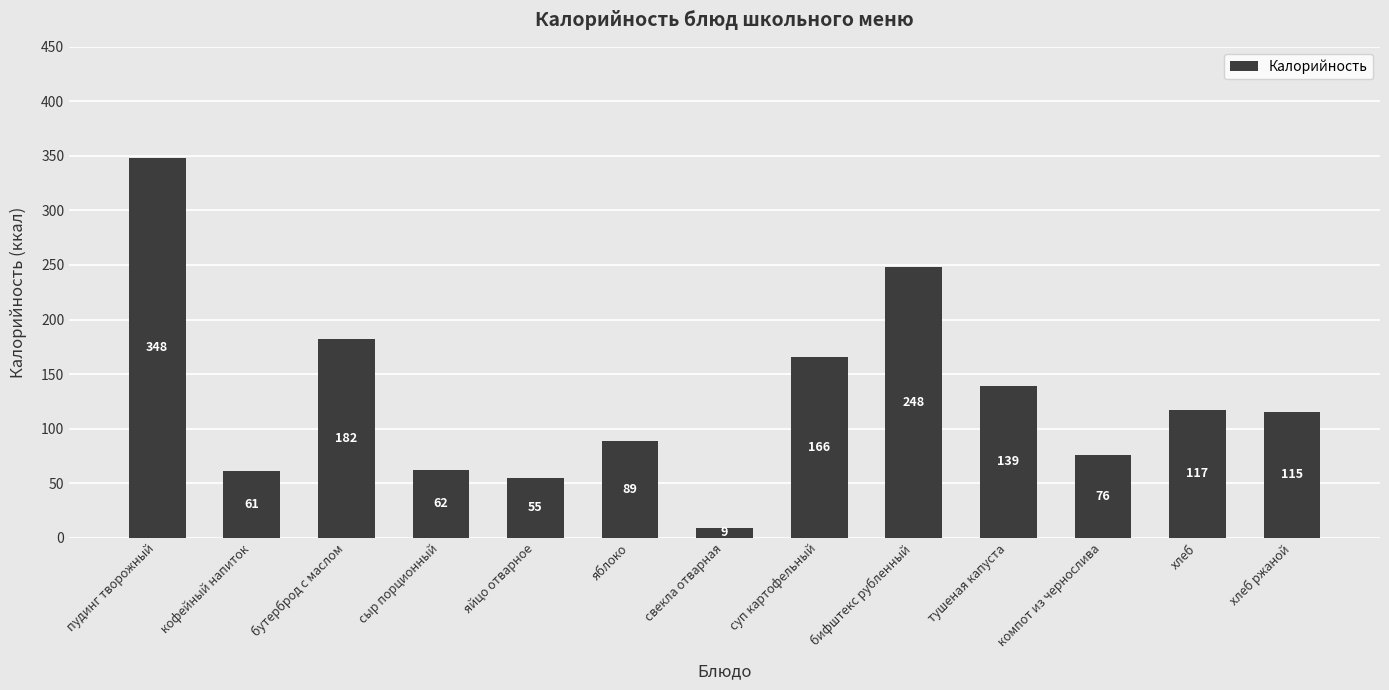

Rank the categories by value from highest to lowest.

пудинг творожный, бифштекс рубленный, бутерброд с маслом, суп картофельный, тушеная капуста, хлеб, хлеб ржаной, яблоко, компот из чернослива, сыр порционный, кофейный напиток, яйцо отварное, свекла отварная